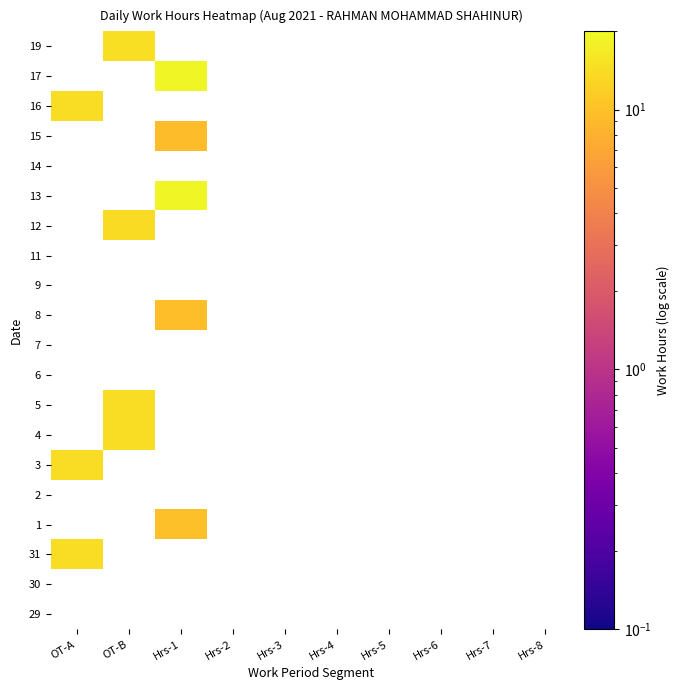

Which category has the highest value across all series?

Hrs-1